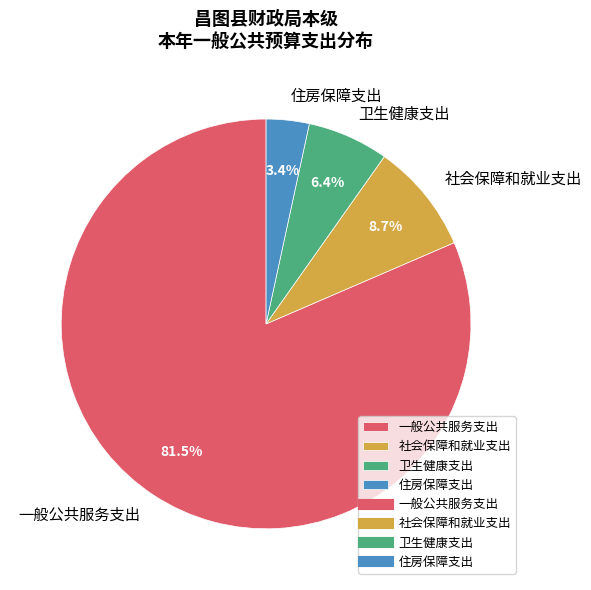

Between 卫生健康支出 and 住房保障支出, which is larger?

卫生健康支出